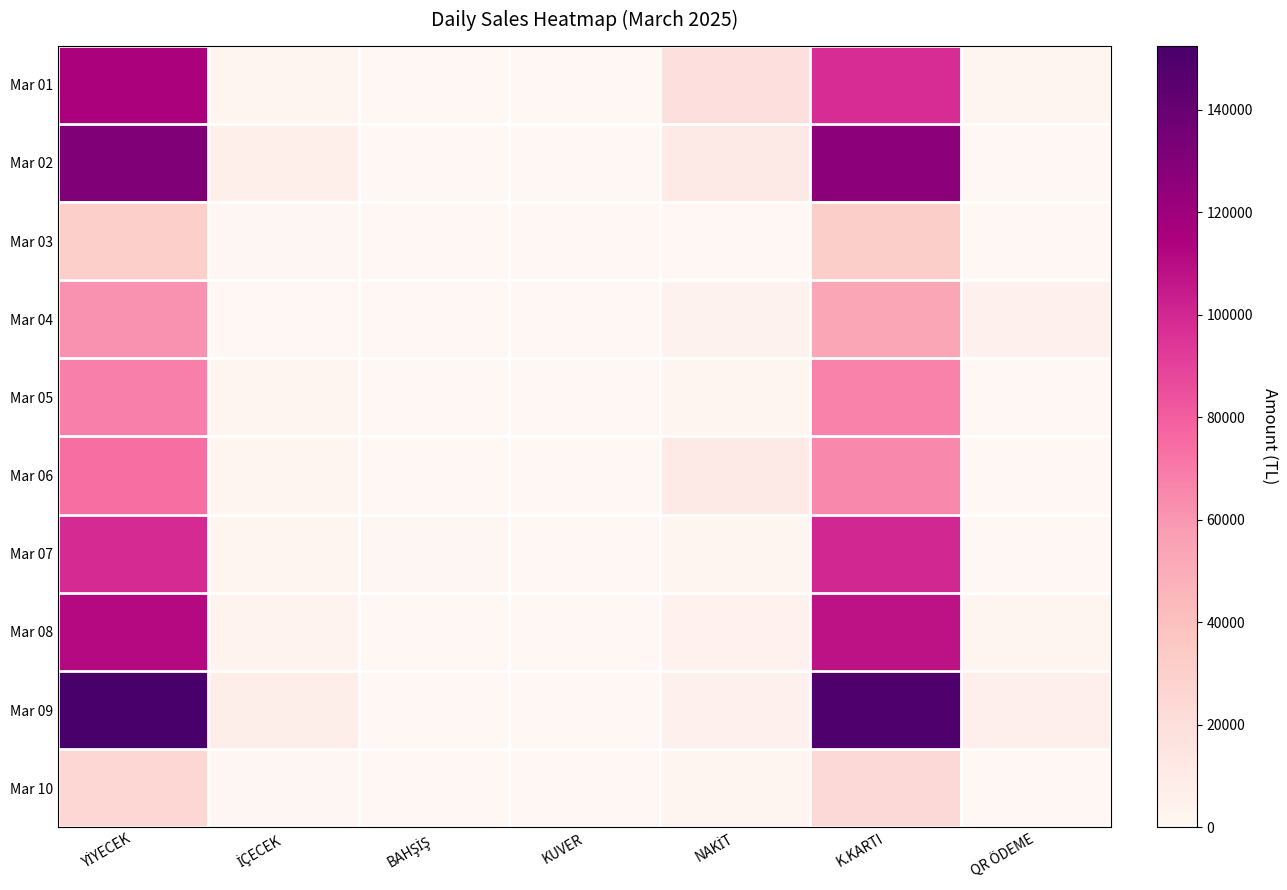

At how many categories does at least one series exceed 124331?

2